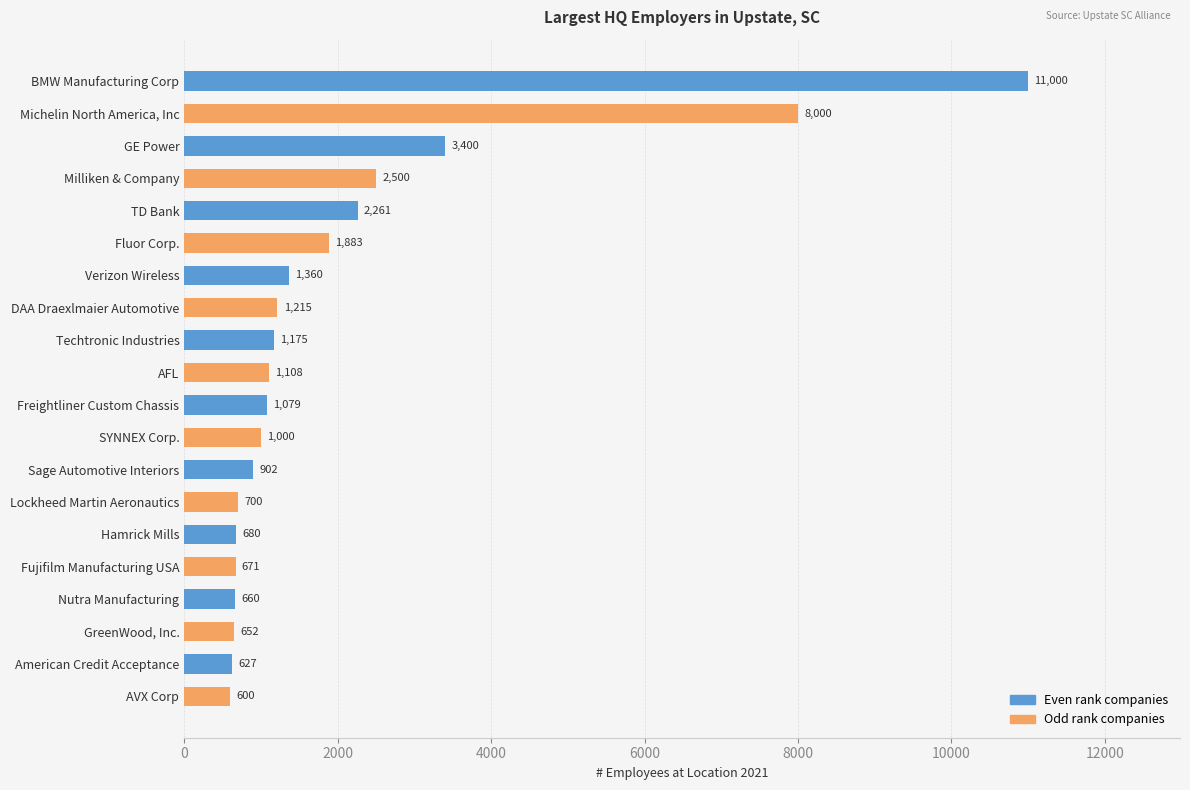

Between TD Bank and Fujifilm Manufacturing USA, which is larger?

TD Bank